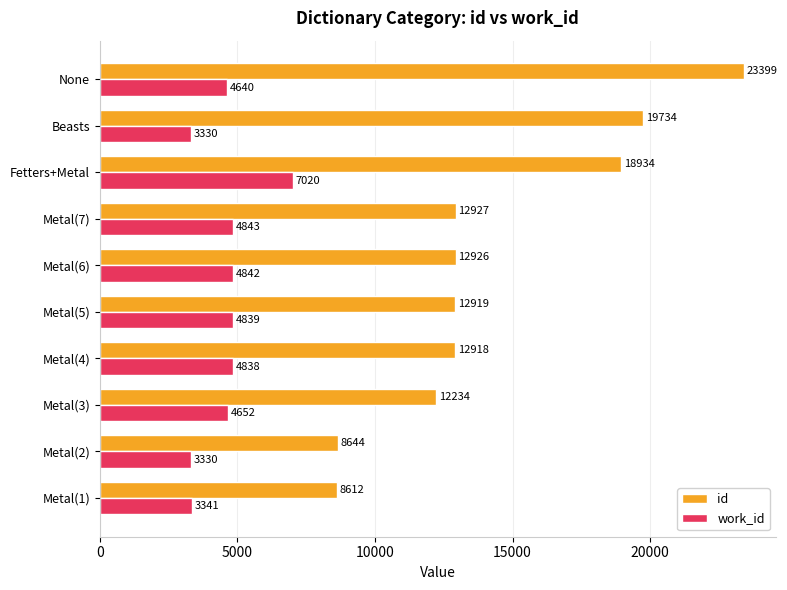

Which series has the largest total across all categories?

id